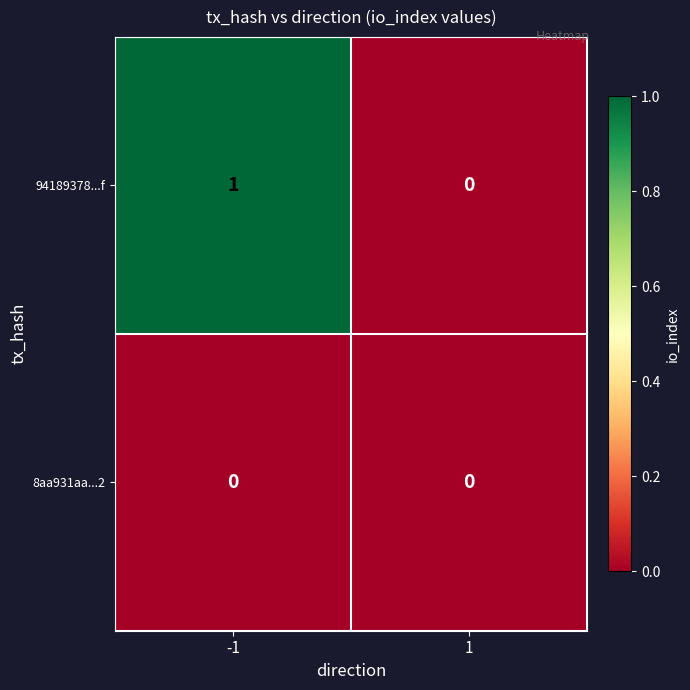

Reading left to right, transcribe all the data shown in this chart.

94189378...f: -1=1	1=0
8aa931aa...2: -1=0	1=0